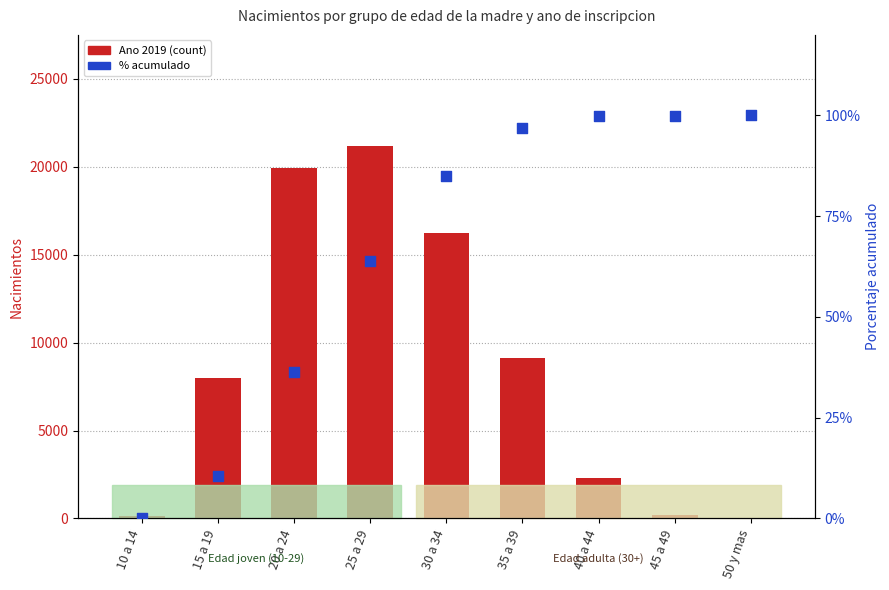

Which series has the largest Y range (max minus min)?

Ano 2019